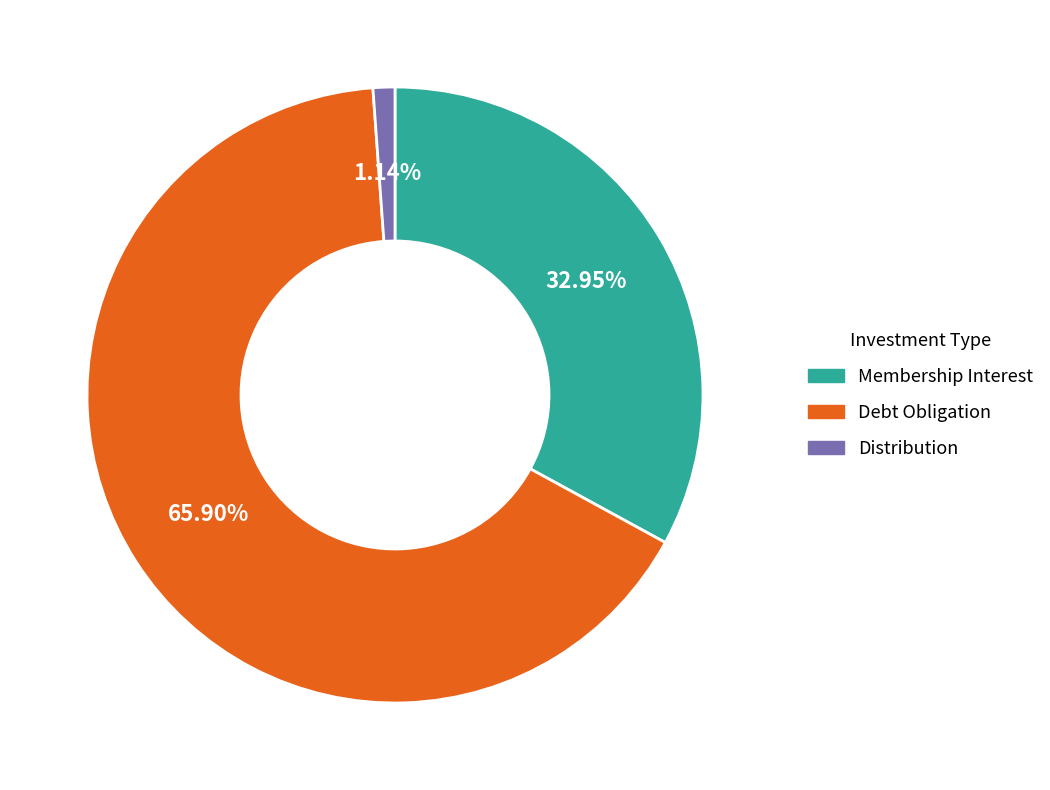

Is there a majority slice in this chart?

Yes